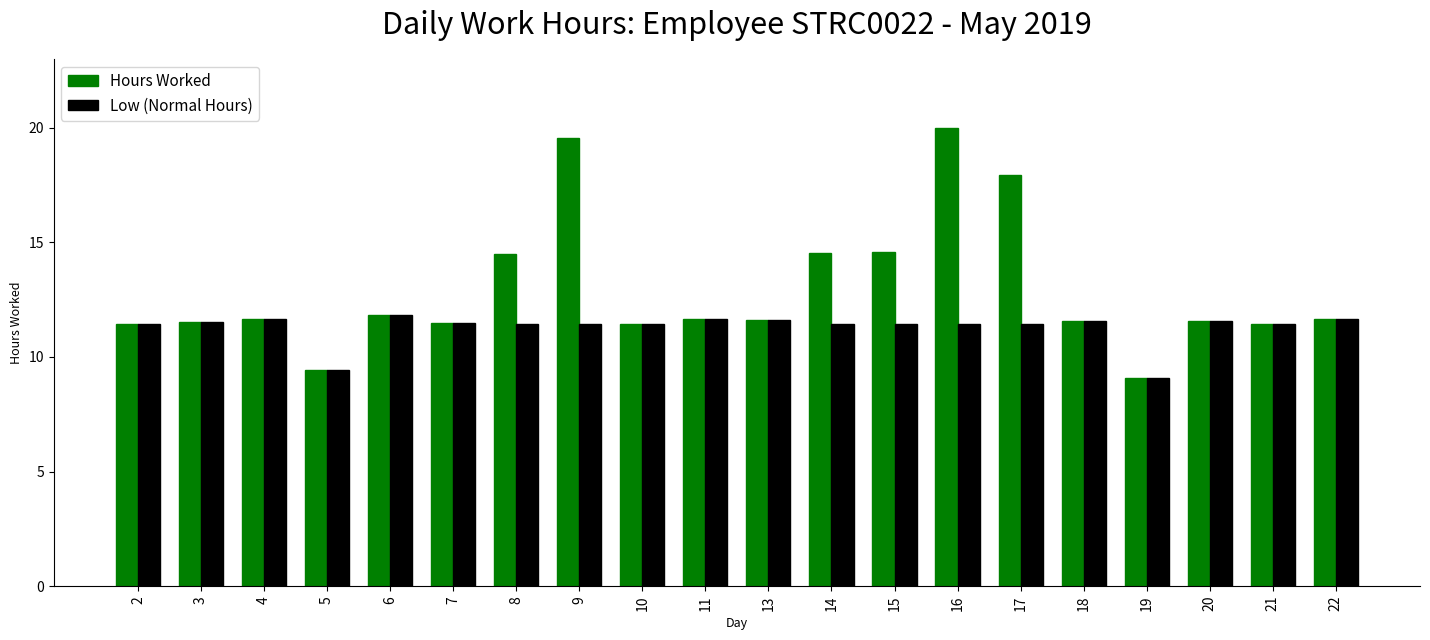

Read the Low (Normal Hours) value at 20.

11.6